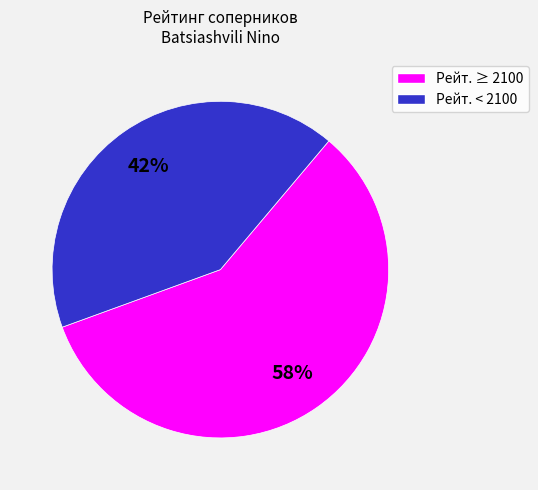

To the nearest percent, what is the average slice percentage?

50%